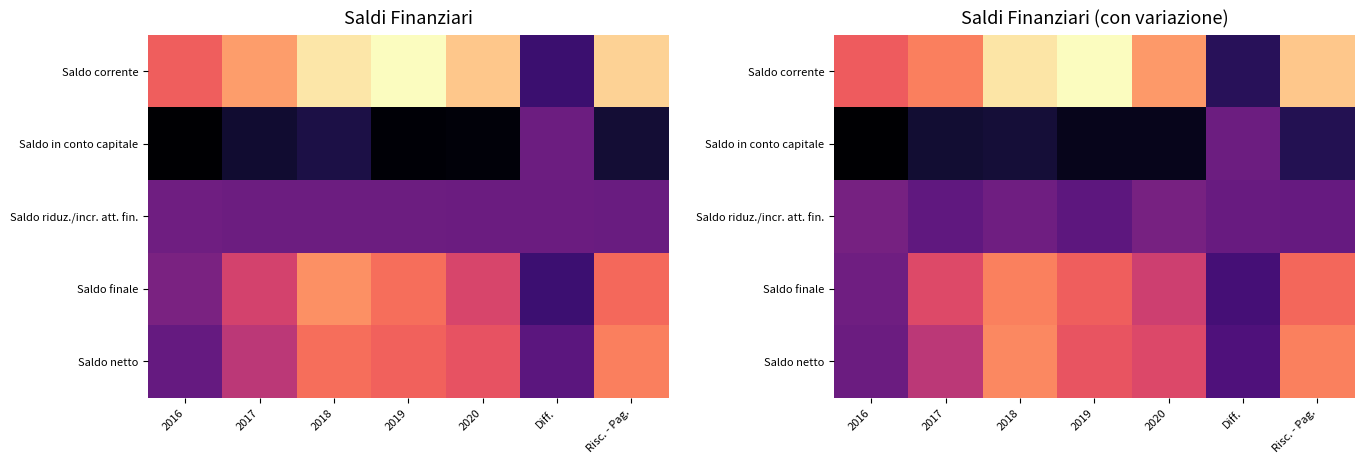

True or false: Saldo in conto capitale has a value of -283545504.7 at 2016.

True